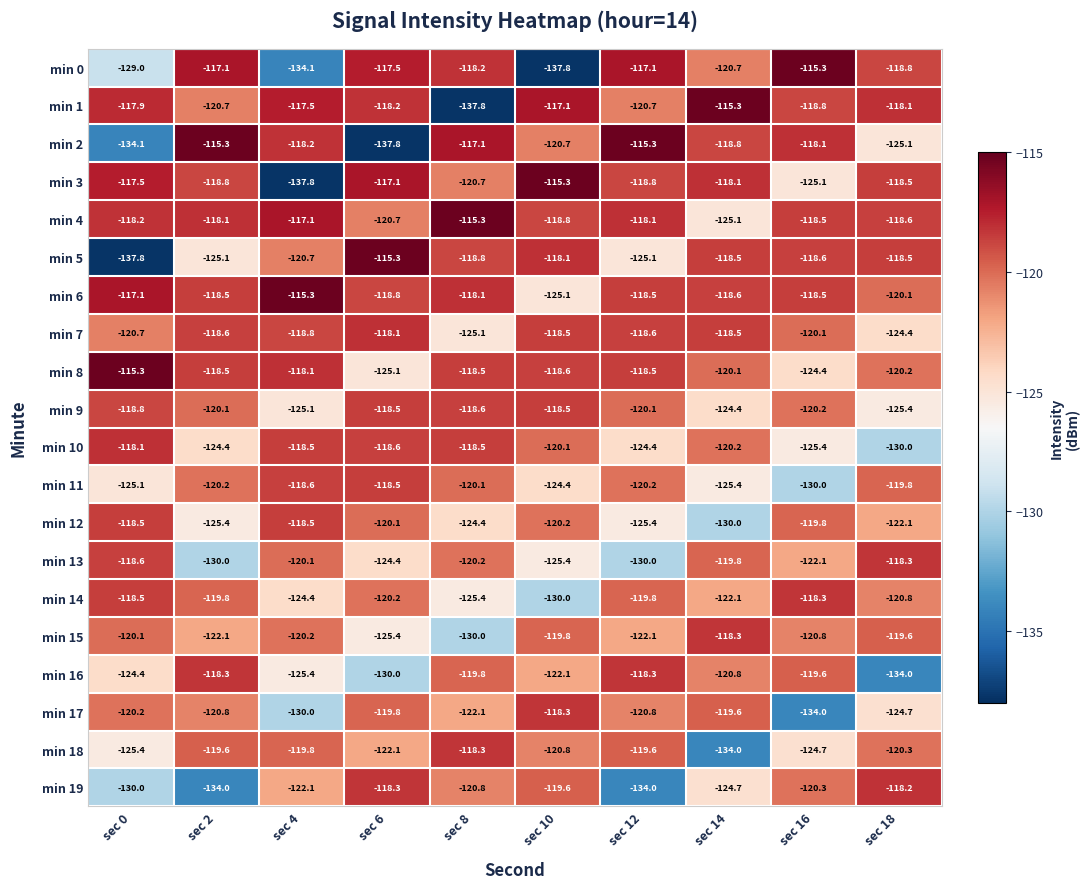

How many data points in min 9 are above -120?

4